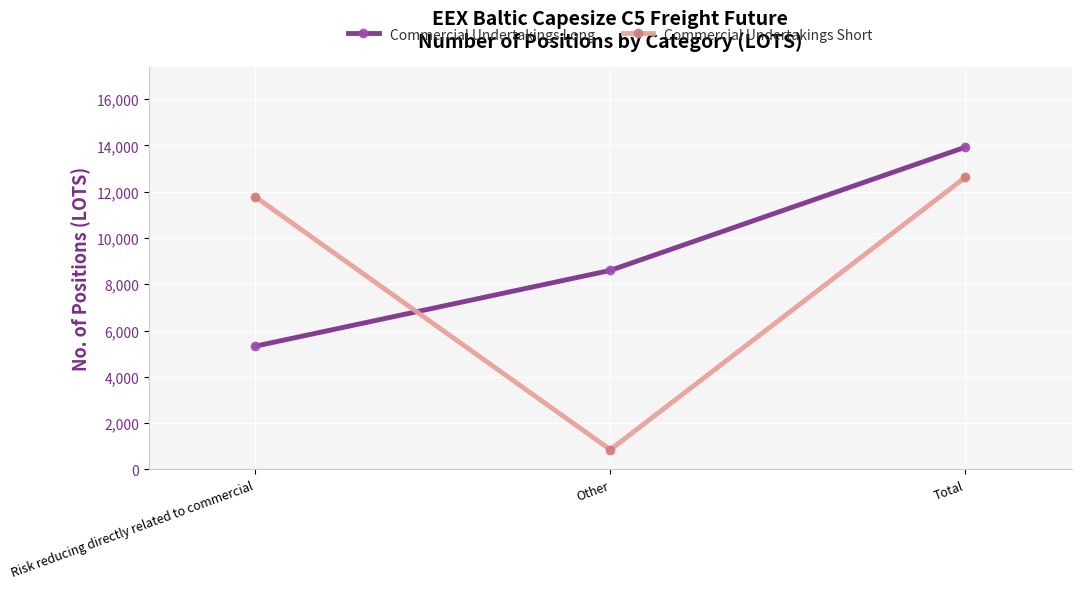

Reading left to right, list all the values displayed in this chart.

Commercial Undertakings Long: 5325	8600	13925
Commercial Undertakings Short: 11775	850	12625